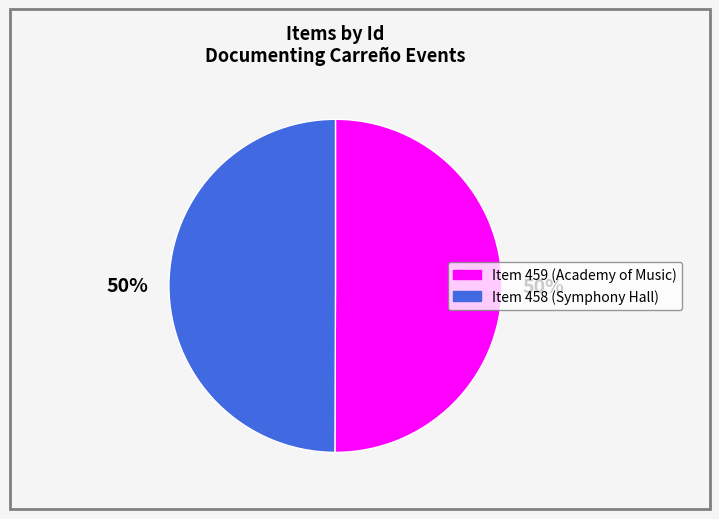

To the nearest percent, what is the average slice percentage?

50%